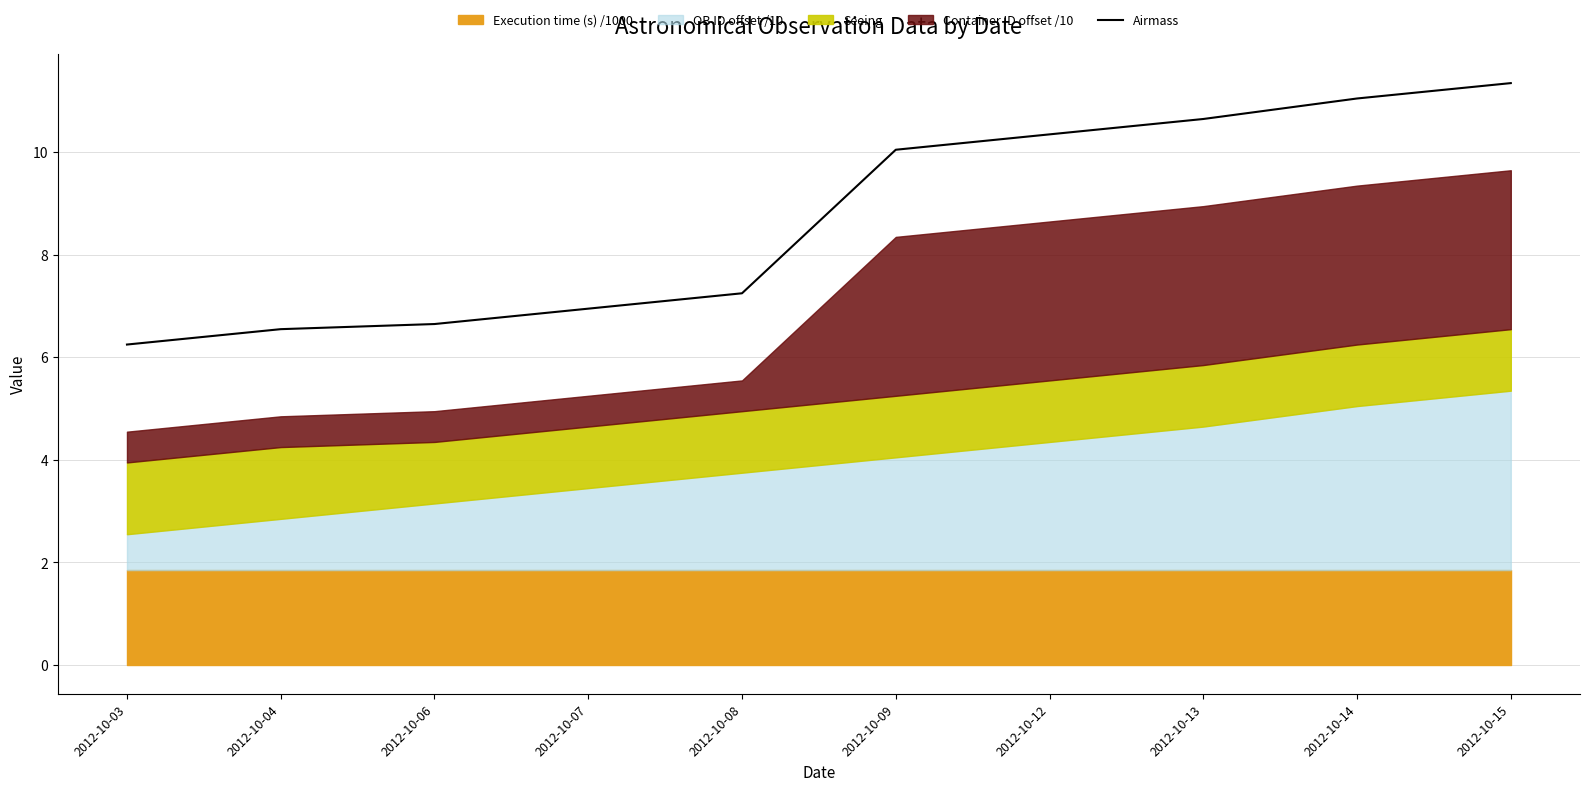

Reading right to left, extract all data points from this chart.

2012-10-15=11.3	2012-10-14=11.0	2012-10-13=10.6	2012-10-12=10.3	2012-10-09=10.0	2012-10-08=7.2	2012-10-07=6.9	2012-10-06=6.6	2012-10-04=6.5	2012-10-03=6.2